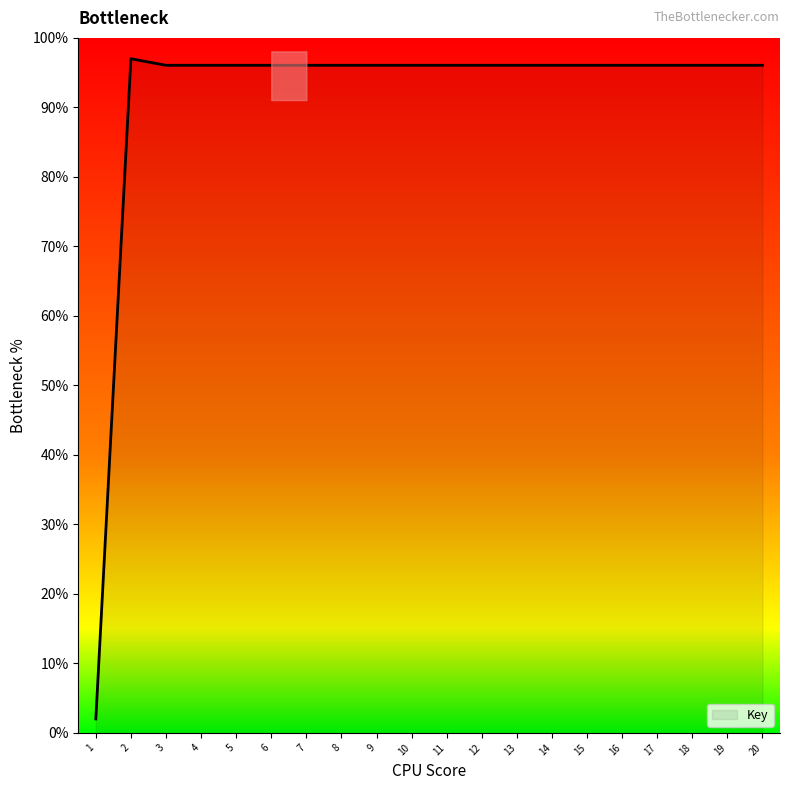

Count the number of categories in the chart.

20